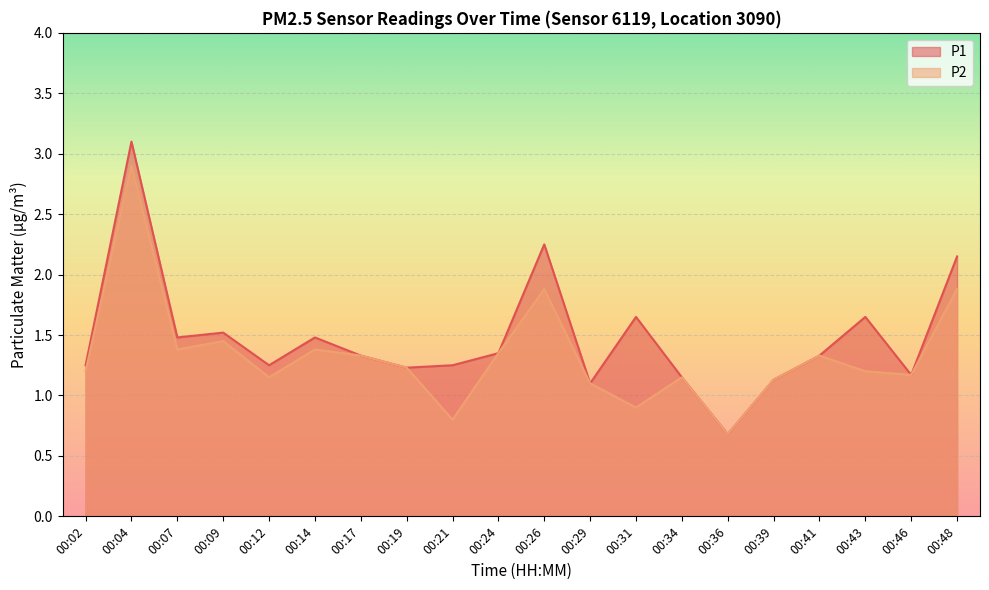

Is it true that P2 equals 0.8 at 00:14?

False